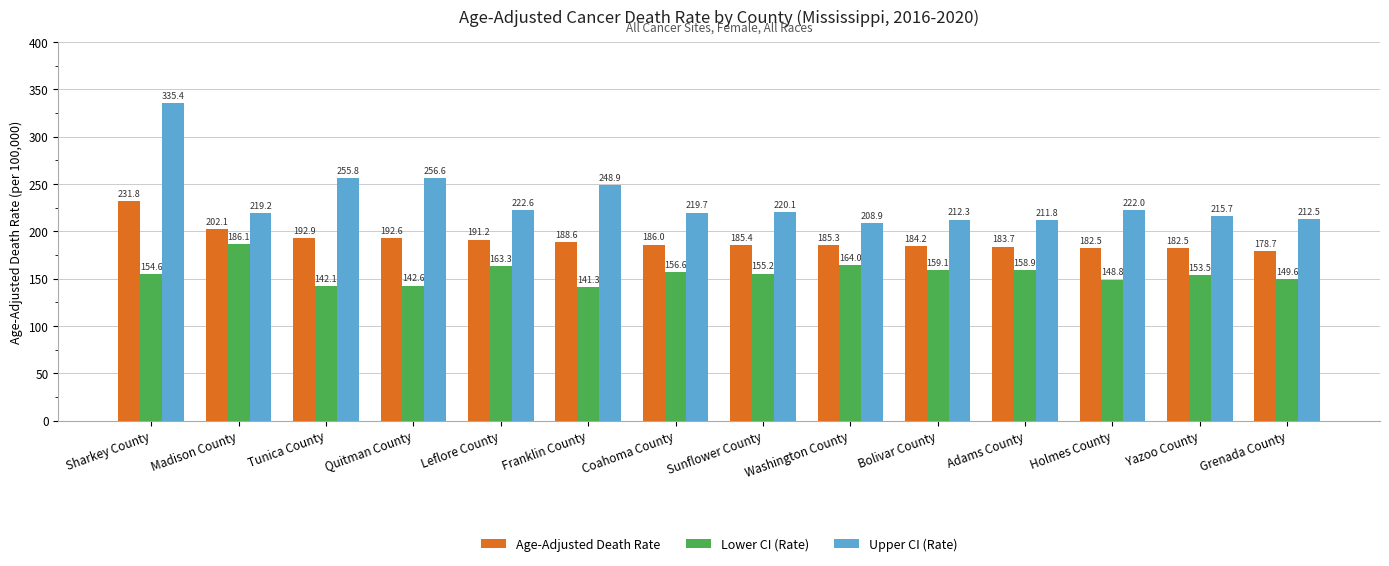

What value does the Upper CI (Rate) series have at Holmes County?

222.0